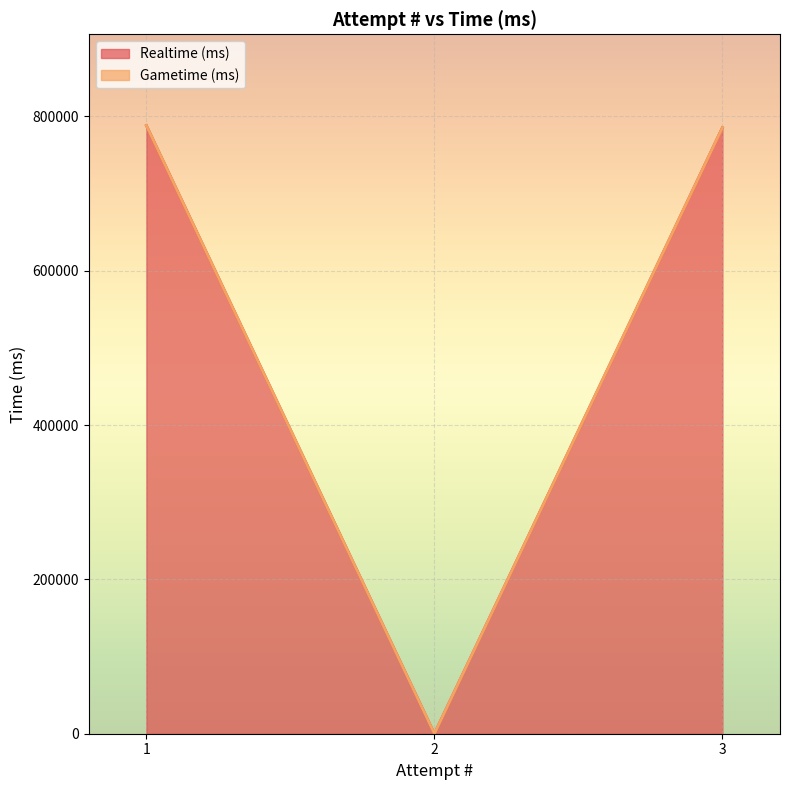

Reading right to left, extract all data points from this chart.

3=785364	2=0	1=788131